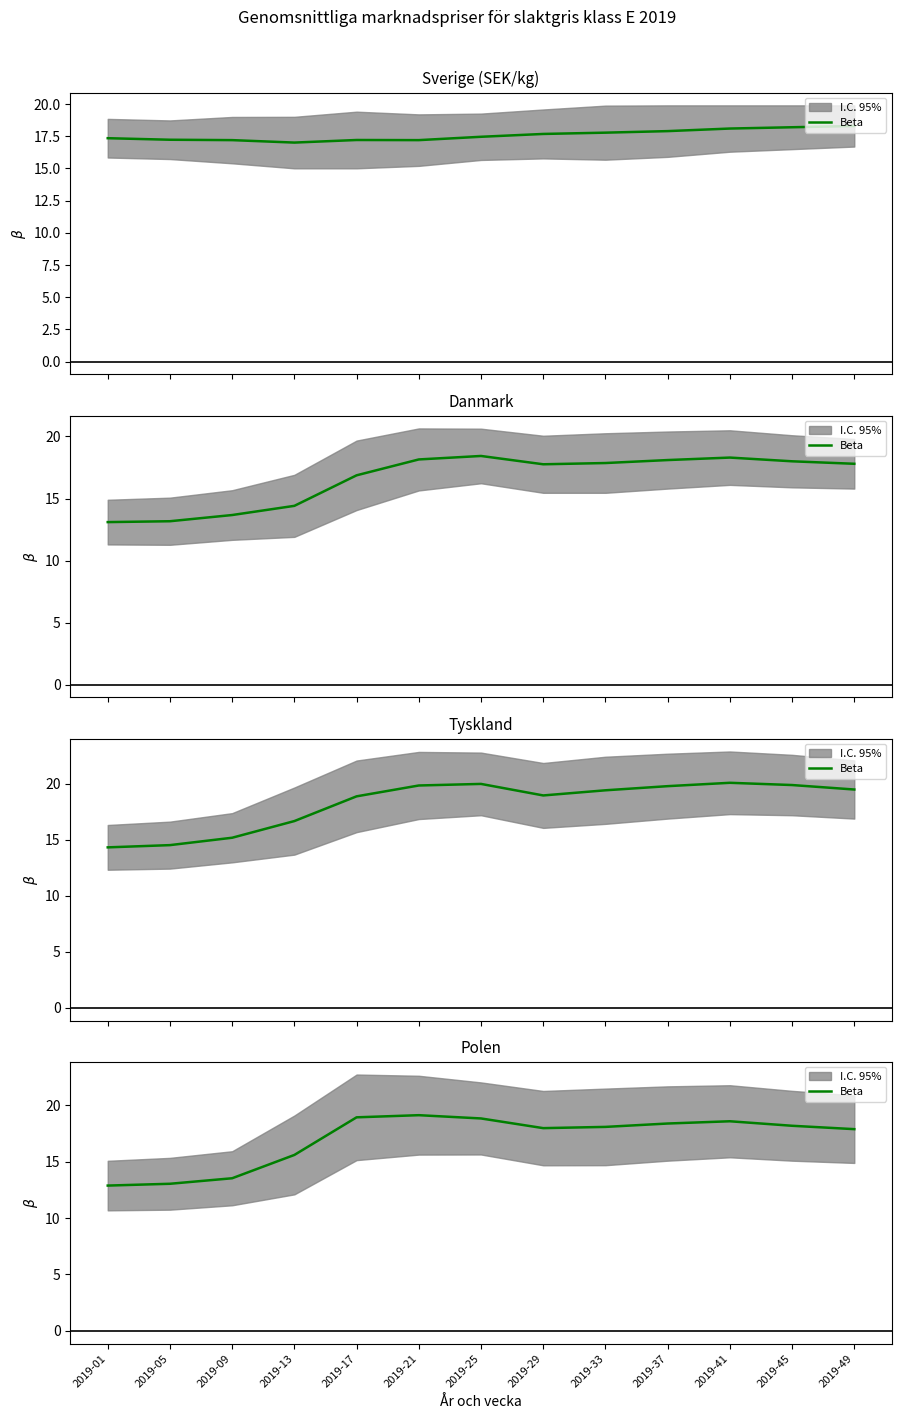

Does the chart display data point markers on the line(s)?

No